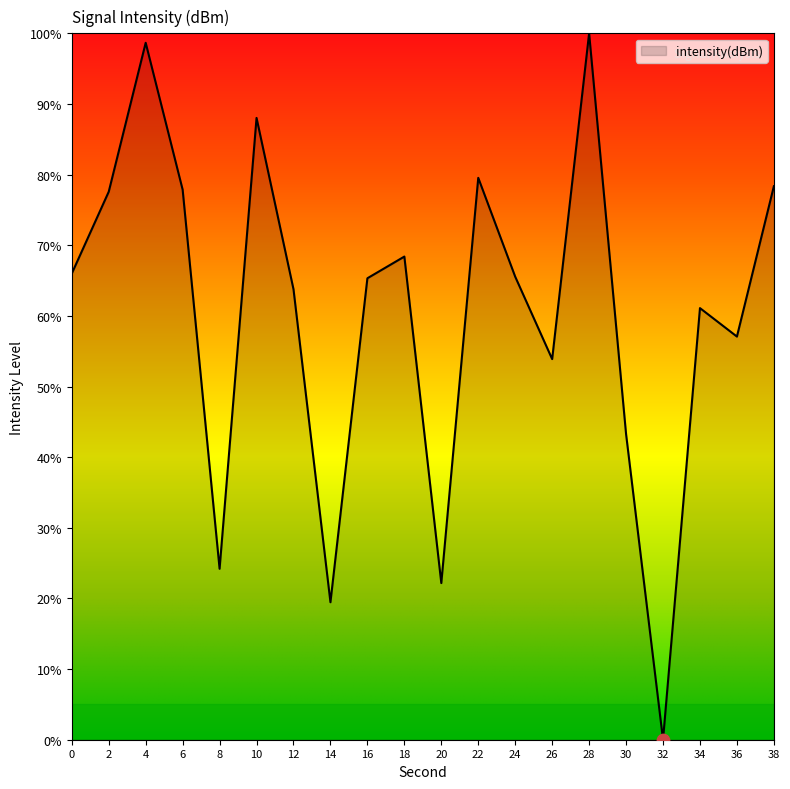

Between 38 and 32, which is larger?

38